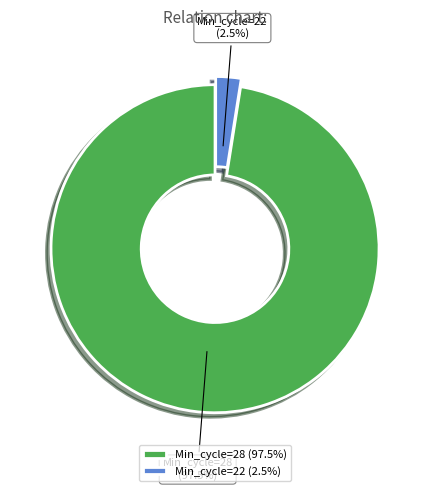

Is there a majority slice in this chart?

Yes